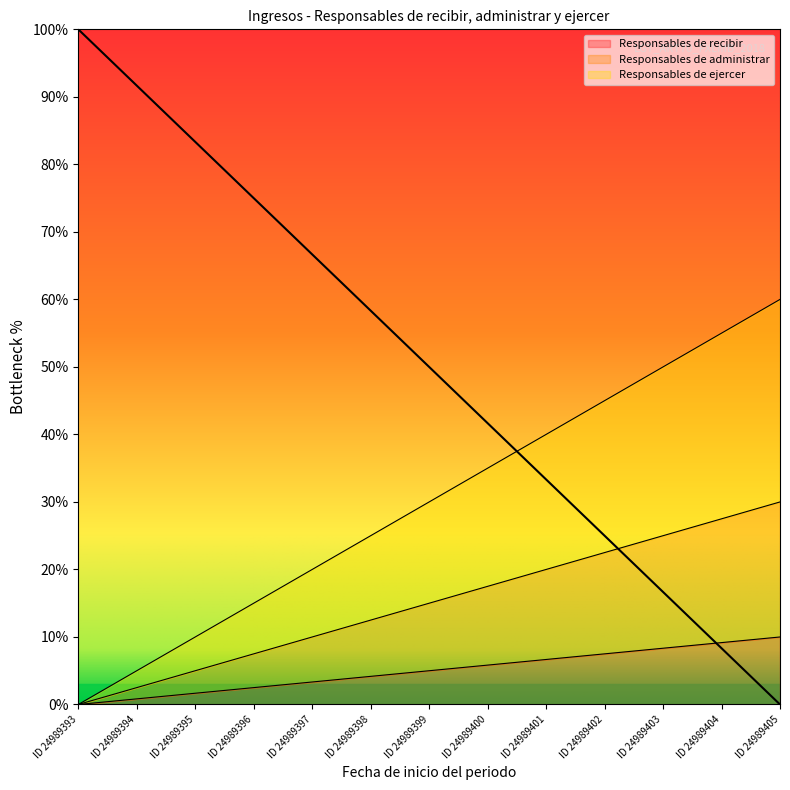

The value of Responsables de recibir at ID 24989402 is 7.5. True or false?

True